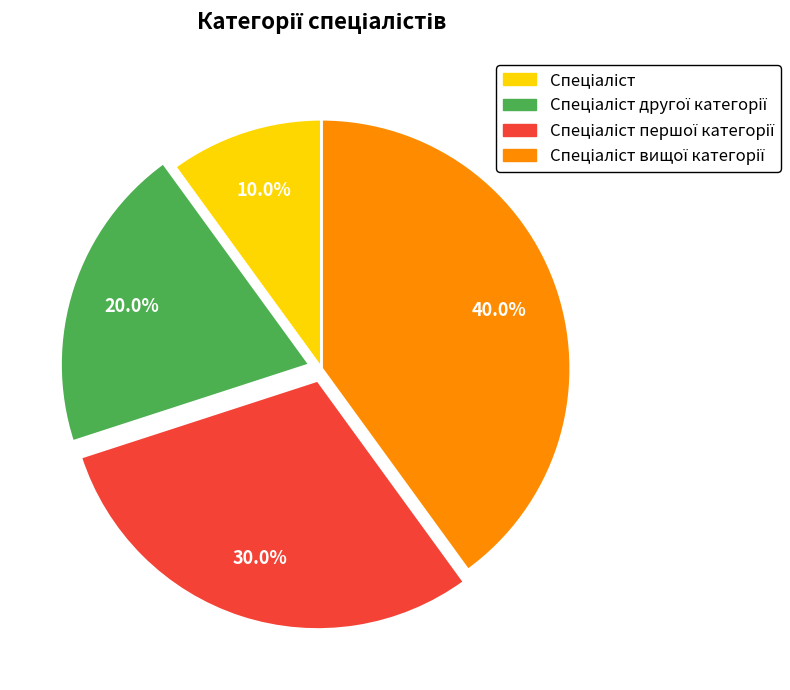

How many slices are in this pie chart?

4